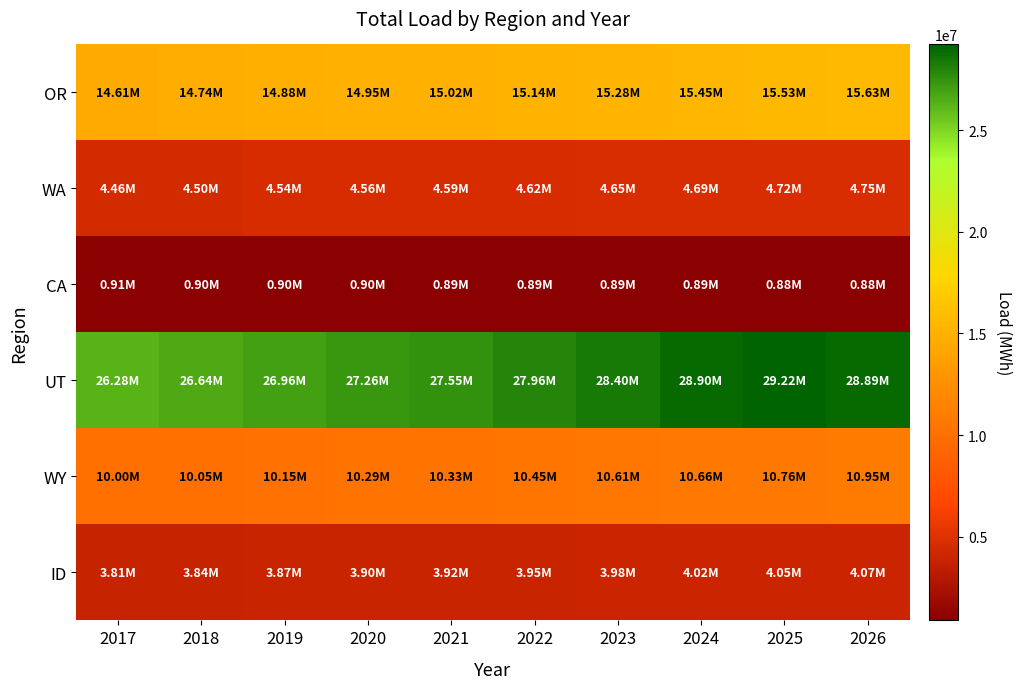

How many categories are shown in the chart?

10